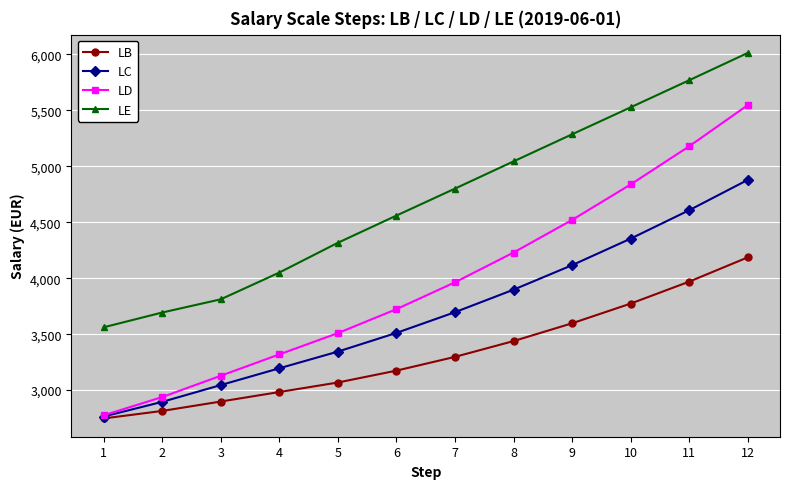

The LE series shows 2010 at 2. True or false?

False